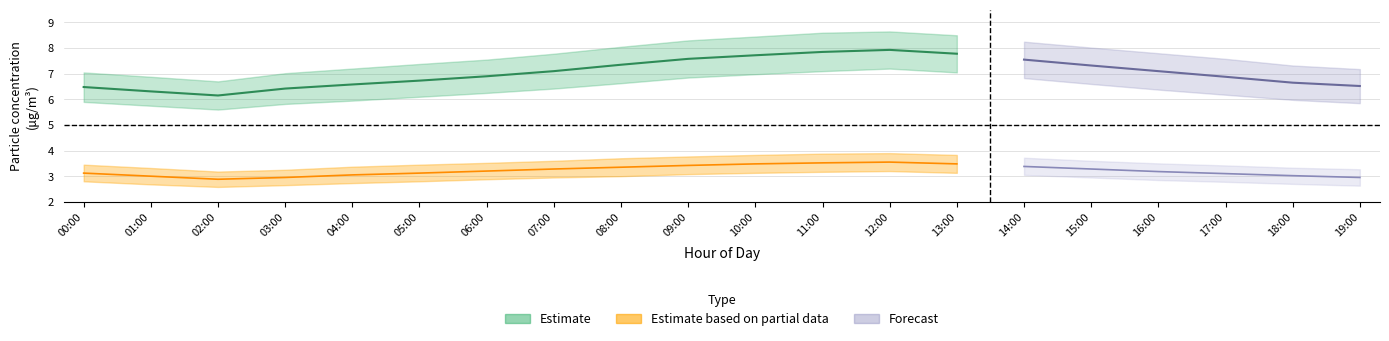

True or false: P1_center and P1_lower intersect in this chart.

False